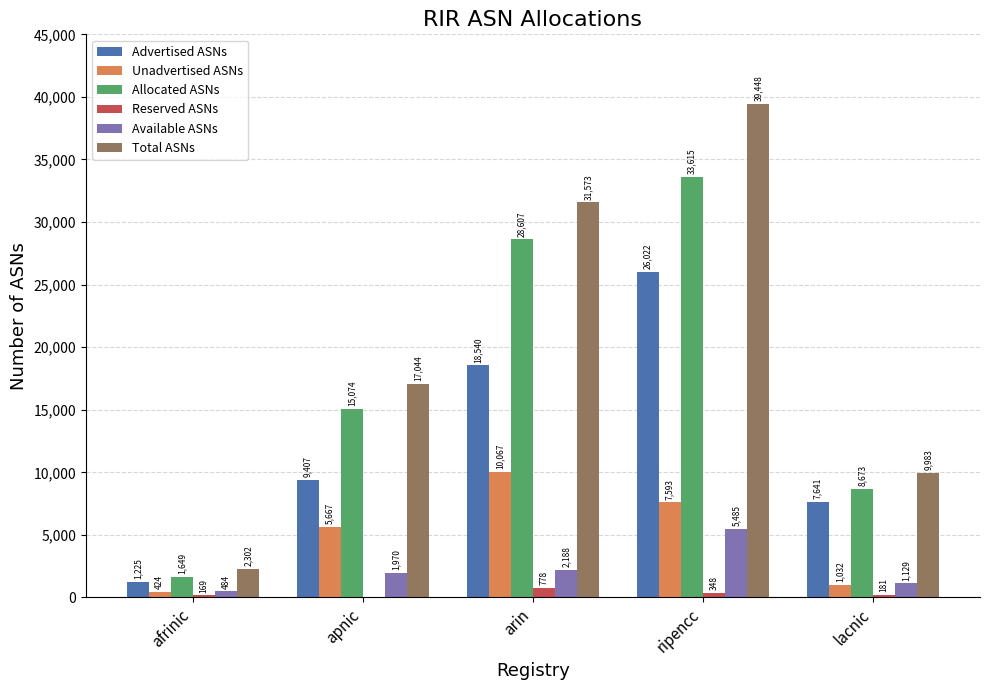

Which series changed the most between apnic and lacnic?

Total ASNs